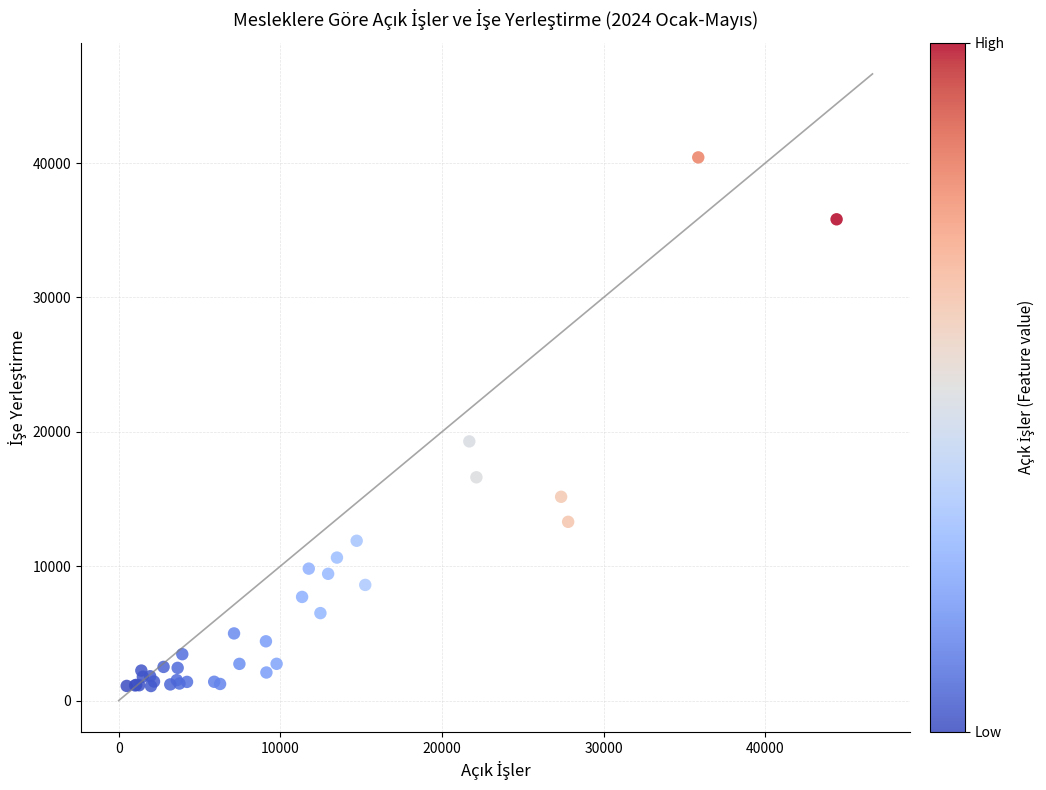

What Y value in the scatter plot is closest to 20753?

19289